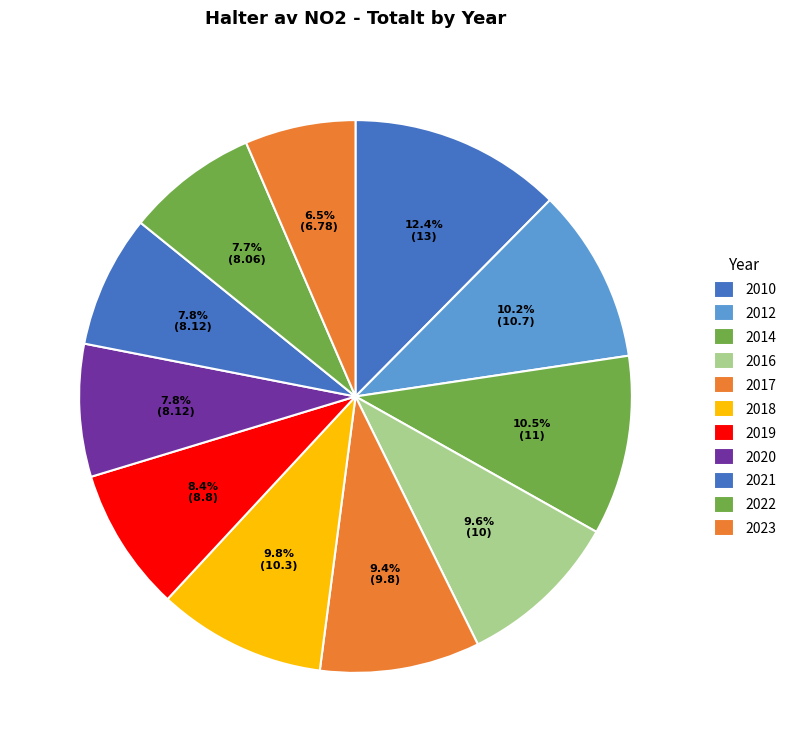

How many segments does this pie chart have?

11